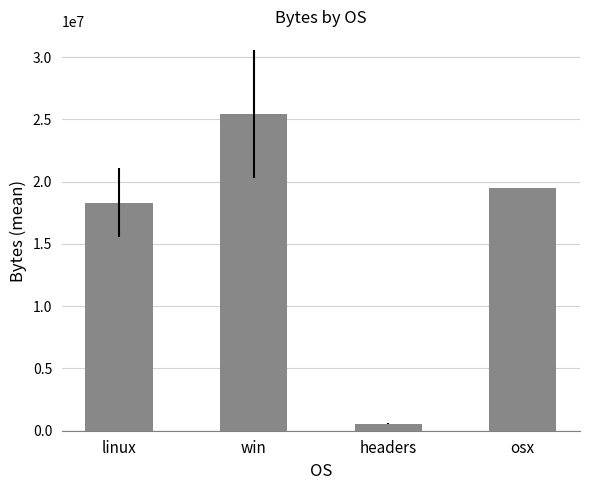

True or false: the data shows 25417926.2 at win.

True